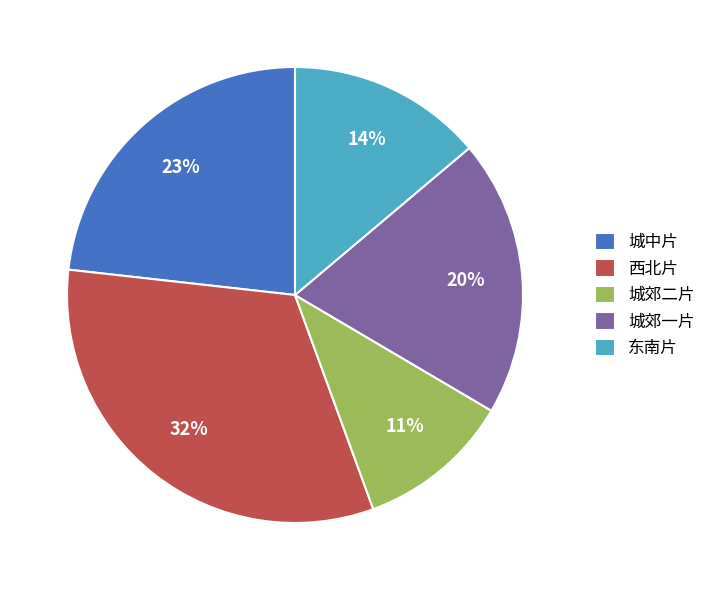

Rank the categories by value from lowest to highest.

城郊二片, 东南片, 城郊一片, 城中片, 西北片